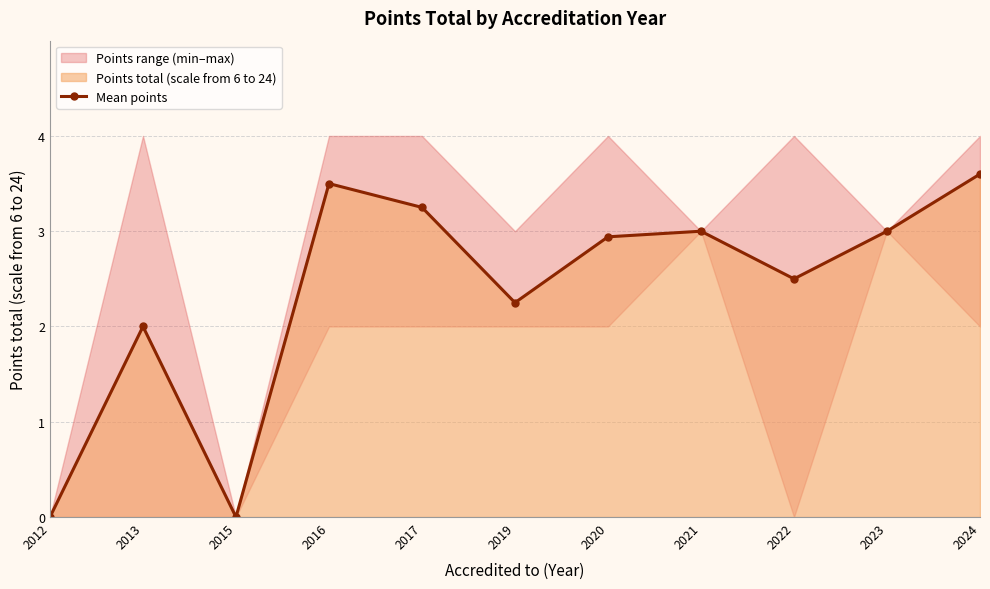

What is the sum of the values at 2024 and 2017?

6.8